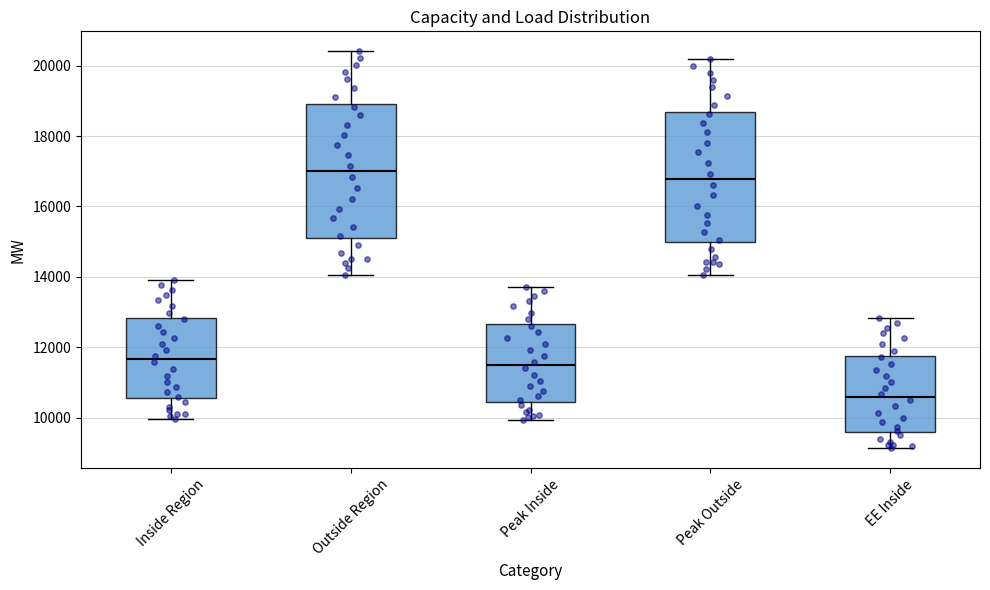

Reading left to right, transcribe this box plot: for each box, give where its median line is, the range the box spans, and where its two whiskers end, as read against the y-axis. The values are not printed on the chart, so give them approximately, as read against the axis.

Inside Region: median 11600, box 10600 to 12800, whiskers 10000 to 14000
Outside Region: median 17000, box 15200 to 19000, whiskers 14000 to 20400
Peak Inside: median 11400, box 10400 to 12600, whiskers 10000 to 13800
Peak Outside: median 16800, box 15000 to 18600, whiskers 14000 to 20200
EE Inside: median 10600, box 9600 to 11800, whiskers 9200 to 12800